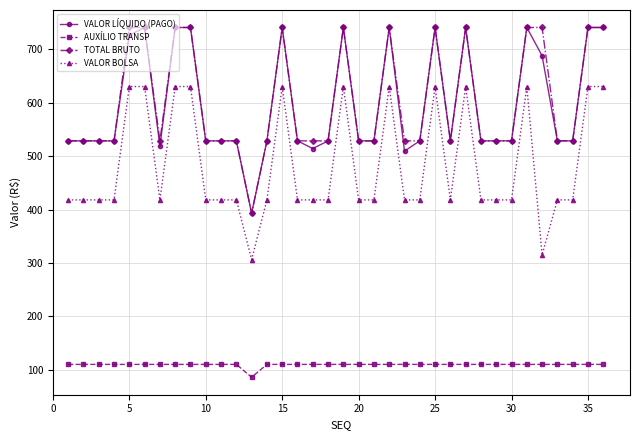

How many categories are shown in the chart?

36